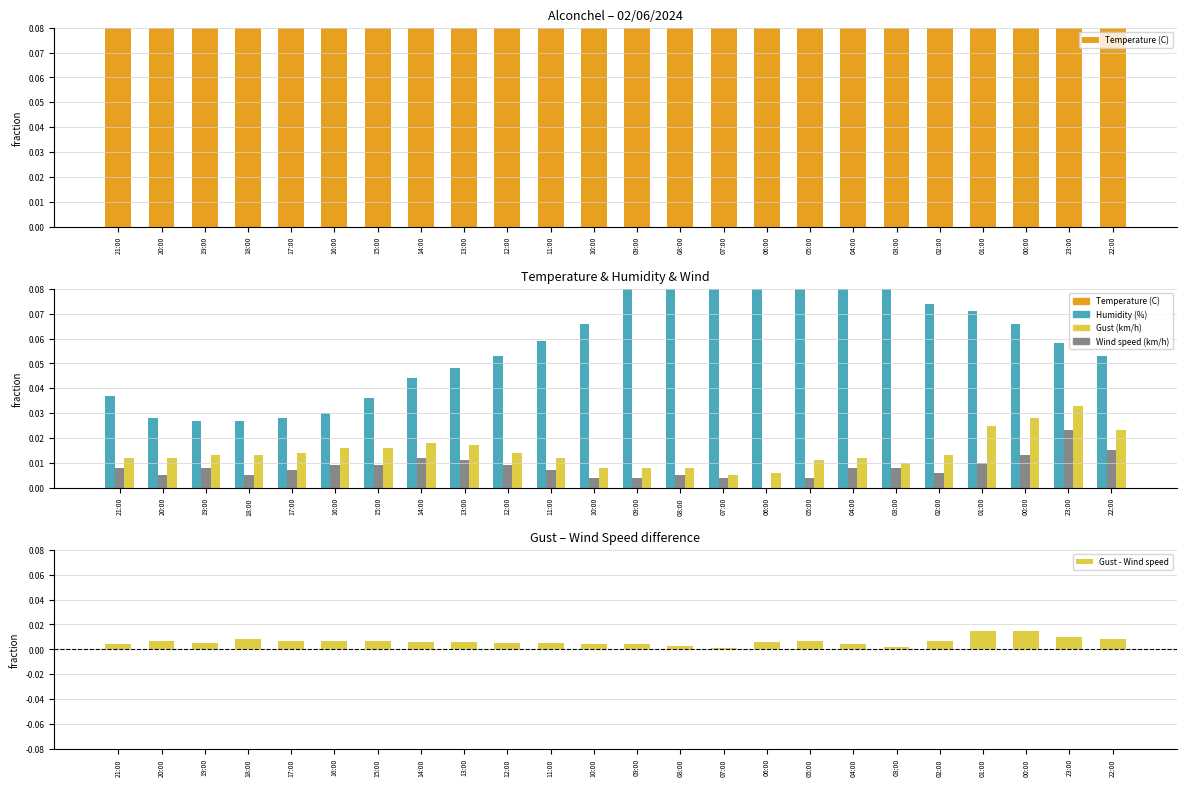

Which series has the widest spread of values?

Temperature (C)